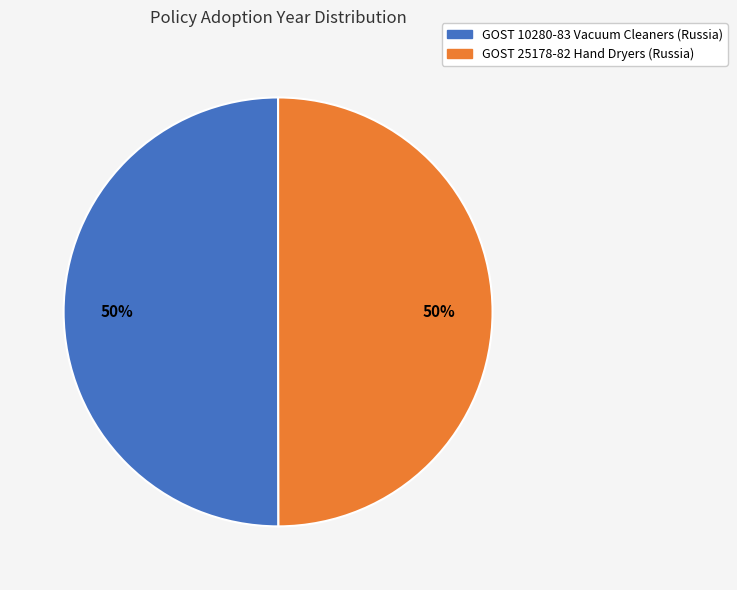

The GOST 25178-82 Hand Dryers (Russia) slice represents 50% of the pie. True or false?

True